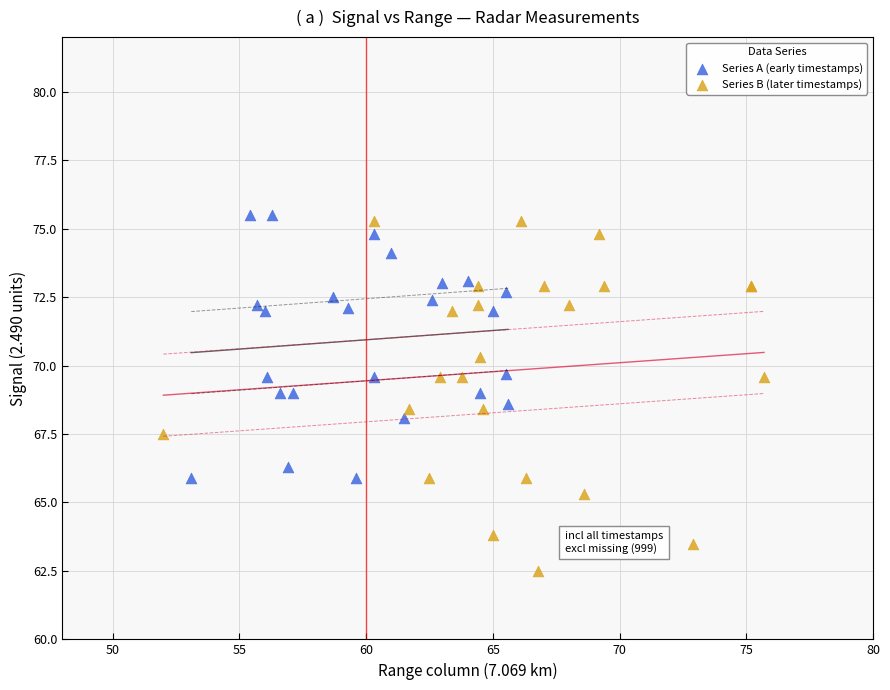

Which series has the widest spread of Y values?

Series B (later timestamps)